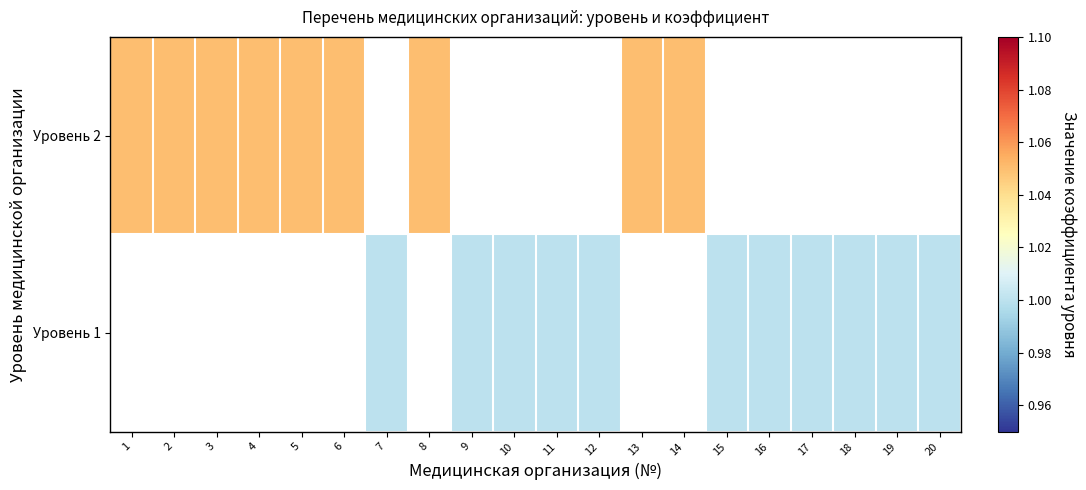

Which series has the widest spread of values?

Уровень 2